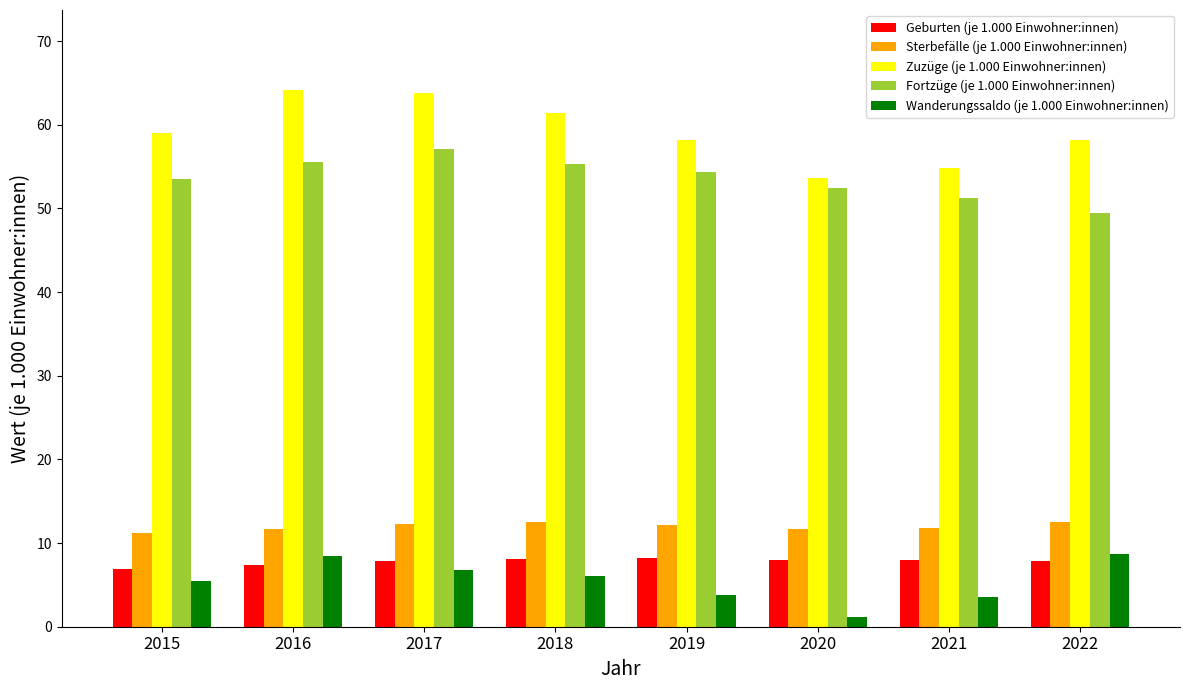

Between 2016 and 2018, which series saw the biggest shift?

Zuzüge (je 1.000 Einwohner:innen)